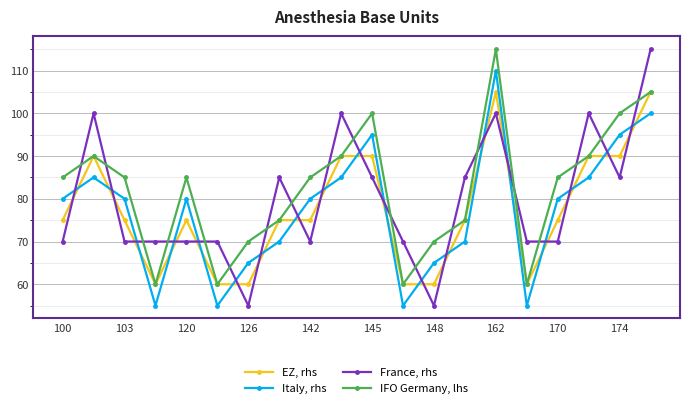

Reading right to left, what are all the values shown in this chart?

EZ, rhs: 105	90	90	75	60	105	75	60	60	90	90	75	75	60	60	75	60	75	90	75
Italy, rhs: 100	95	85	80	55	110	70	65	55	95	85	80	70	65	55	80	55	80	85	80
France, rhs: 115	85	100	70	70	100	85	55	70	85	100	70	85	55	70	70	70	70	100	70
IFO Germany, lhs: 105	100	90	85	60	115	75	70	60	100	90	85	75	70	60	85	60	85	90	85